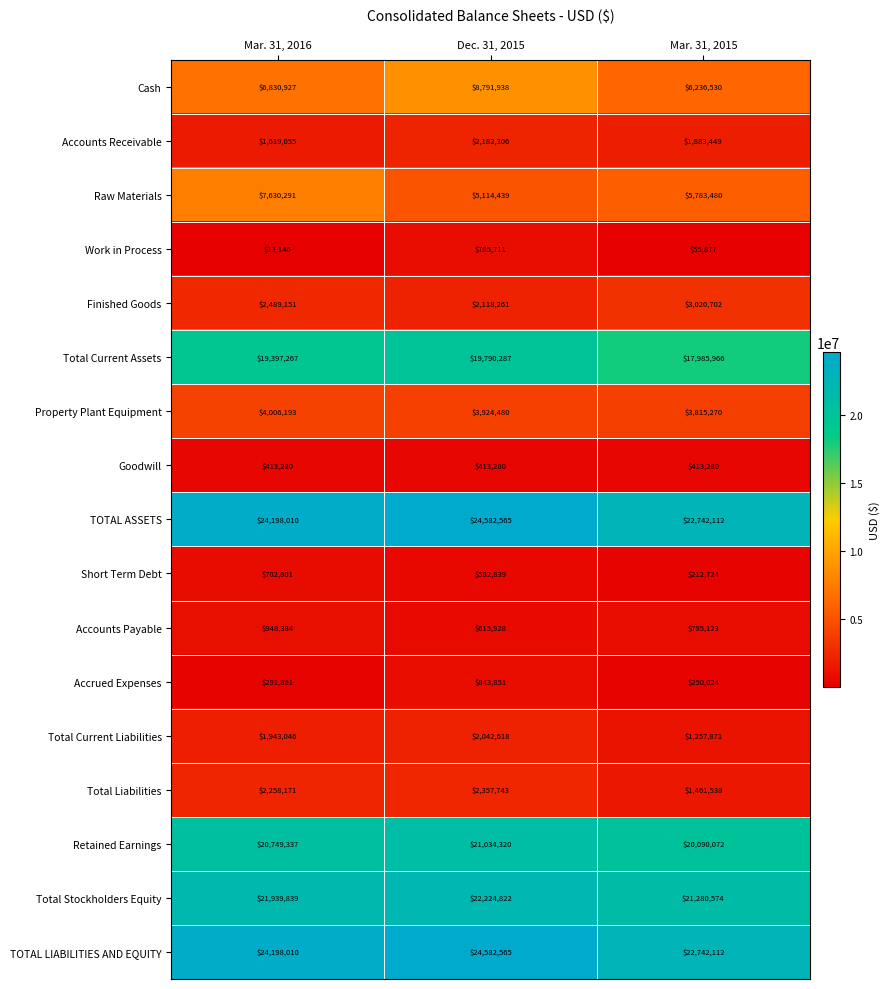

Which series changed the most between Mar. 31, 2016 and Mar. 31, 2015?

Raw Materials